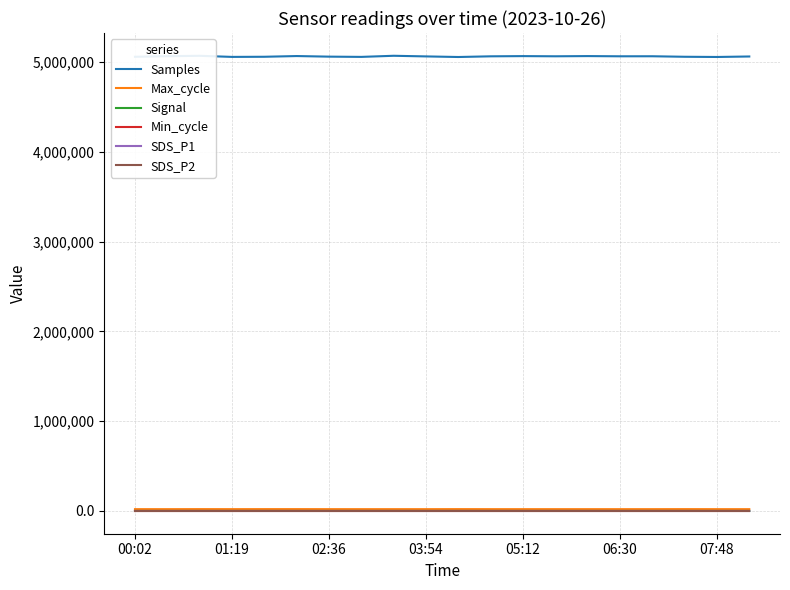

True or false: Min_cycle and Samples intersect in this chart.

False